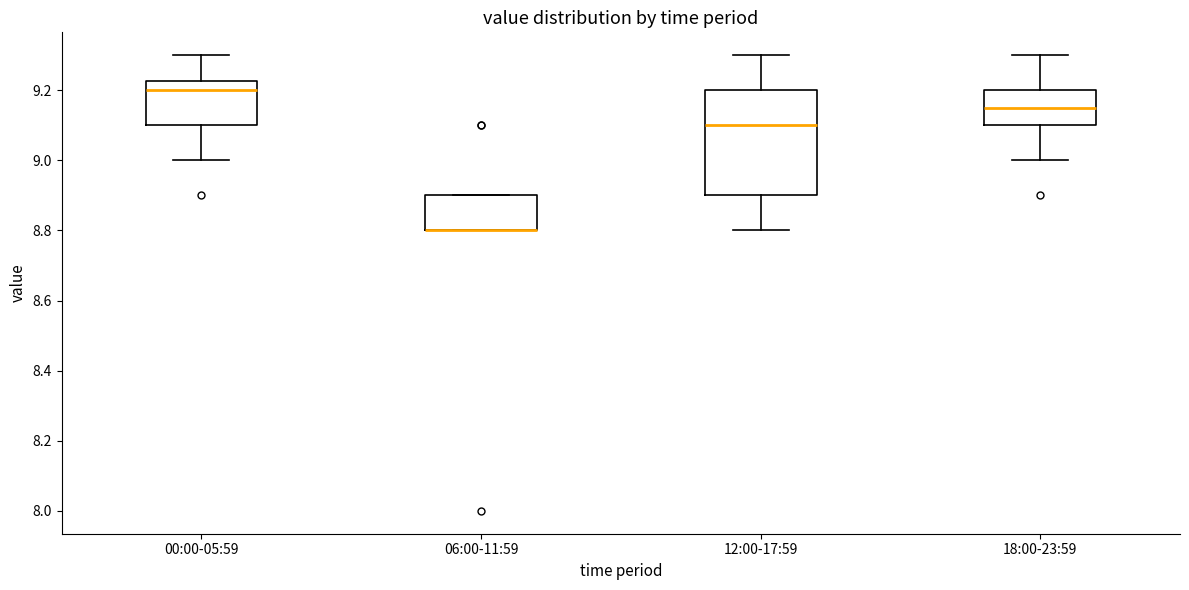

Where is the lower edge of the box for 06:00-11:59 on the y-axis? The values are not printed on the chart, so give them approximately, as read against the axis.

8.80